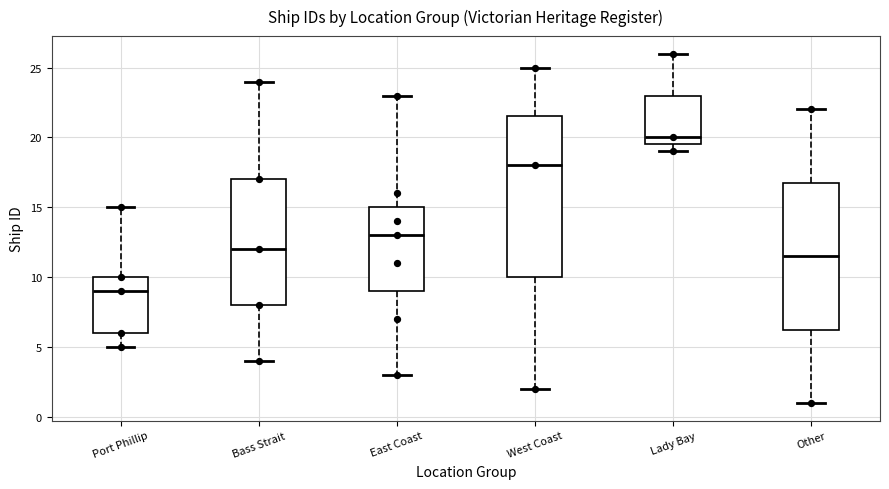

Reading left to right, transcribe this box plot: for each box, give where its median line is, the range the box spans, and where its two whiskers end, as read against the y-axis. The values are not printed on the chart, so give them approximately, as read against the axis.

Port Phillip: median 9.0, box 6.0 to 10.0, whiskers 5.0 to 15.0
Bass Strait: median 12.0, box 8.0 to 17.0, whiskers 4.0 to 24.0
East Coast: median 13.0, box 9.0 to 15.0, whiskers 3.0 to 23.0
West Coast: median 18.0, box 10.0 to 21.5, whiskers 2.0 to 25.0
Lady Bay: median 20.0, box 19.5 to 23.0, whiskers 19.0 to 26.0
Other: median 11.5, box 6.5 to 17.0, whiskers 1.0 to 22.0